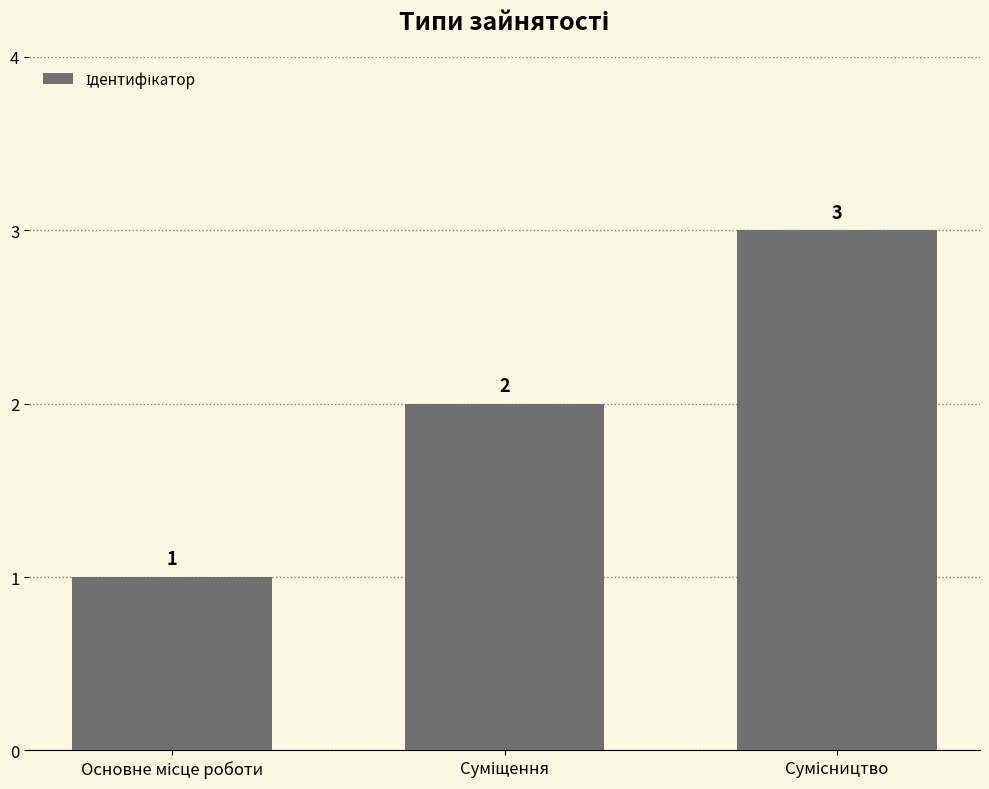

What is the maximum value shown in the chart?

3